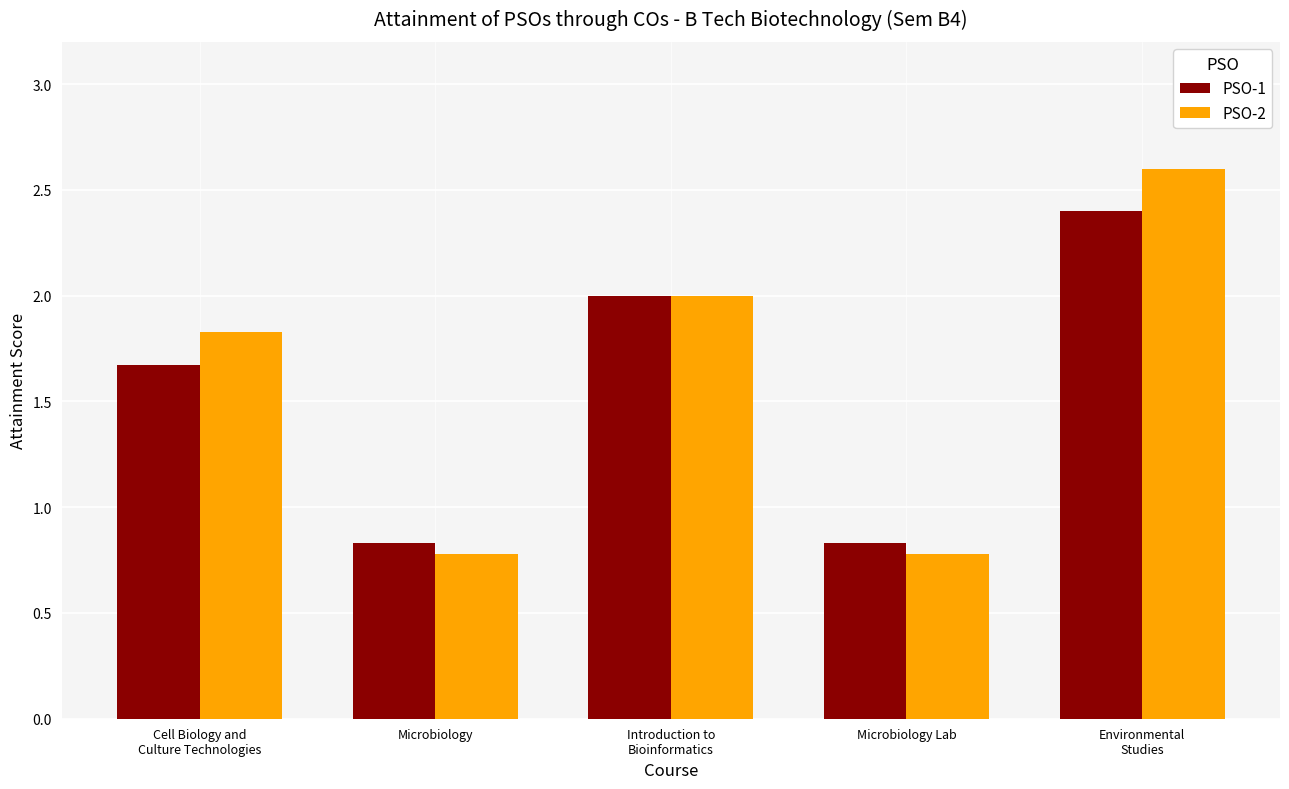

At how many categories does at least one series exceed 1?

3